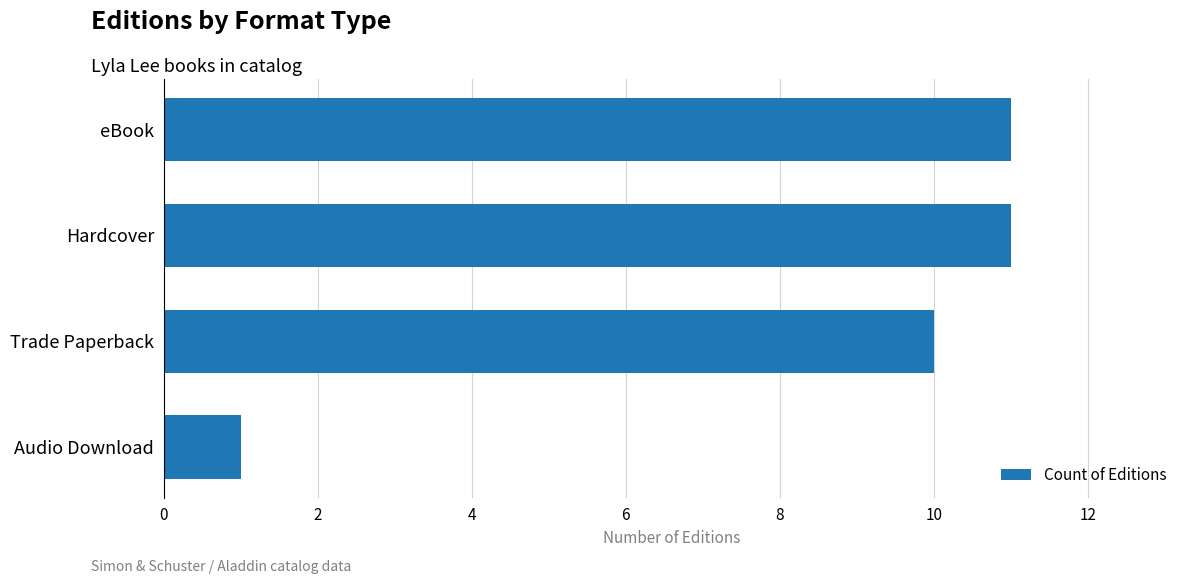

How many bars are there in total?

4